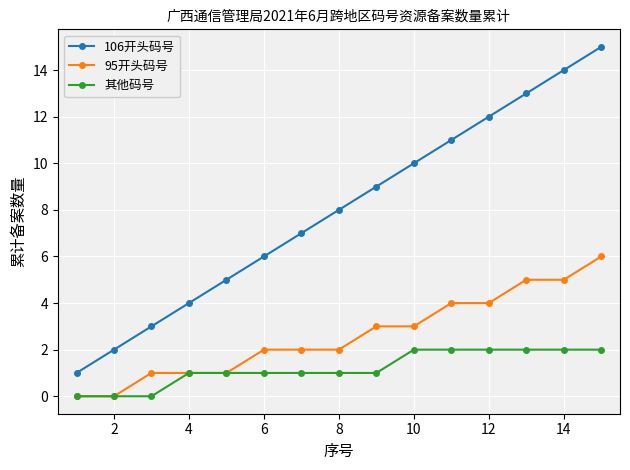

List the series in order of their overall mean, highest first.

106开头码号, 95开头码号, 其他码号